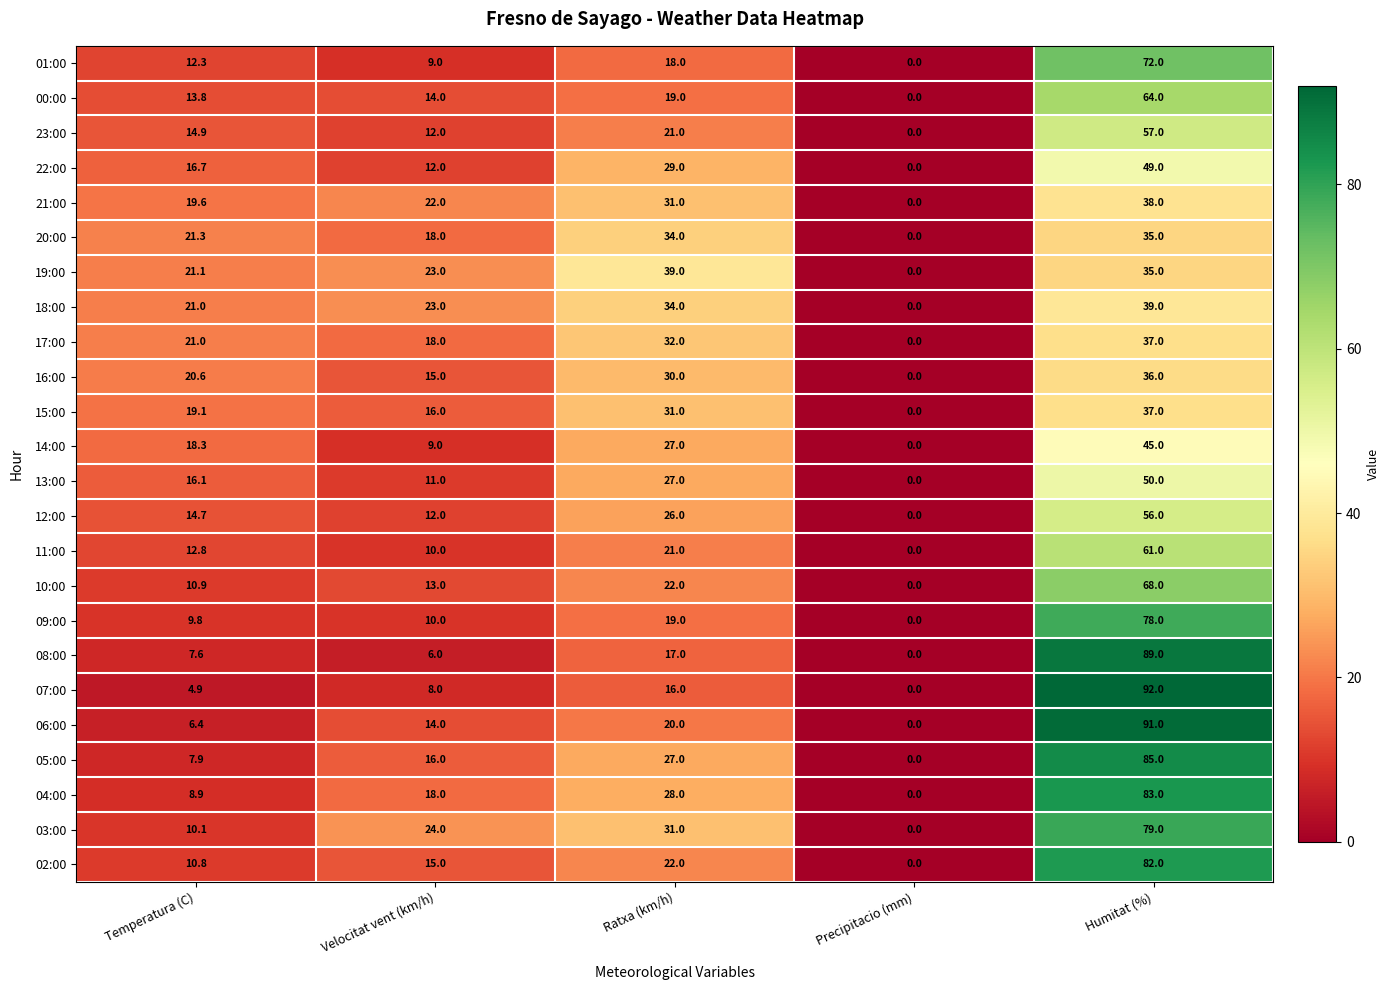

Which label corresponds to the largest value in the chart?

Humitat (%)